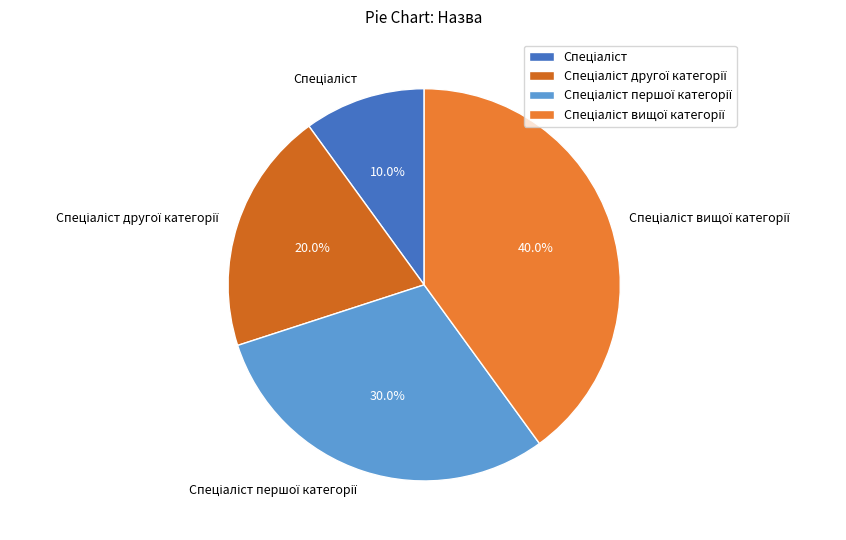

How many segments does this pie chart have?

4